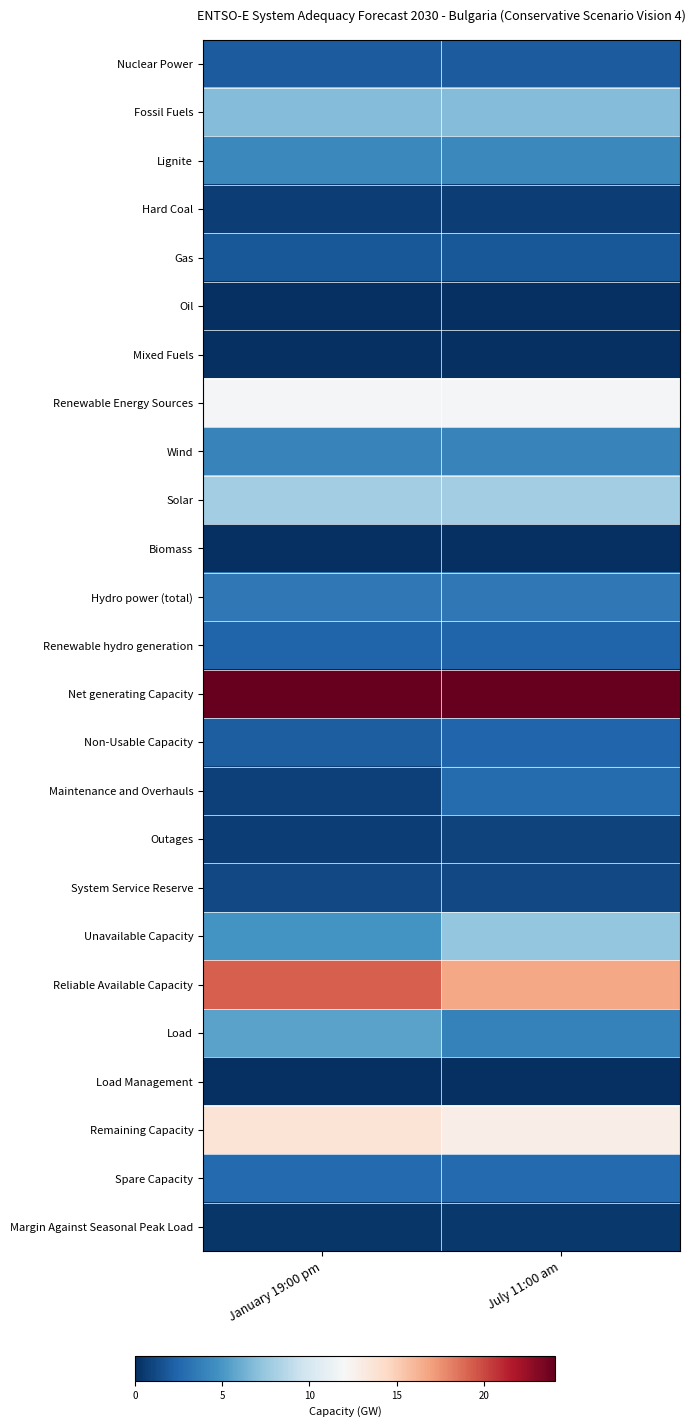

At which category does the chart reach its peak across all series?

January 19:00 pm